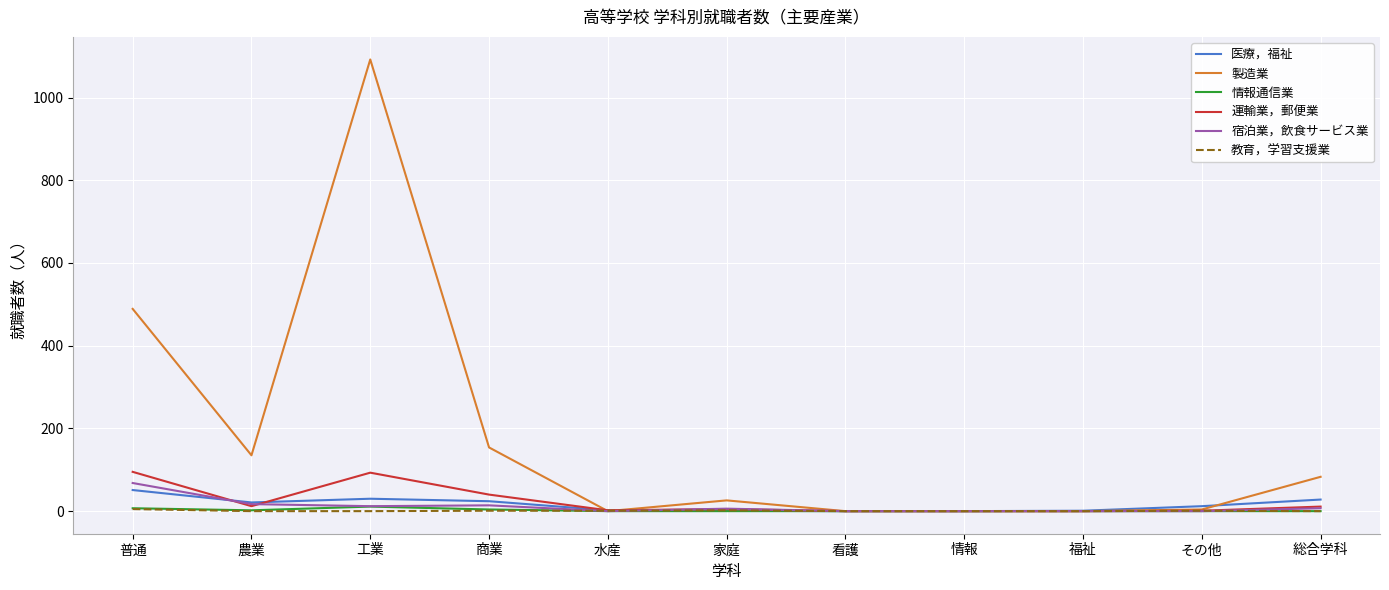

What is the difference between the 宿泊業，飲食サービス業 values at 工業 and 普通?

56